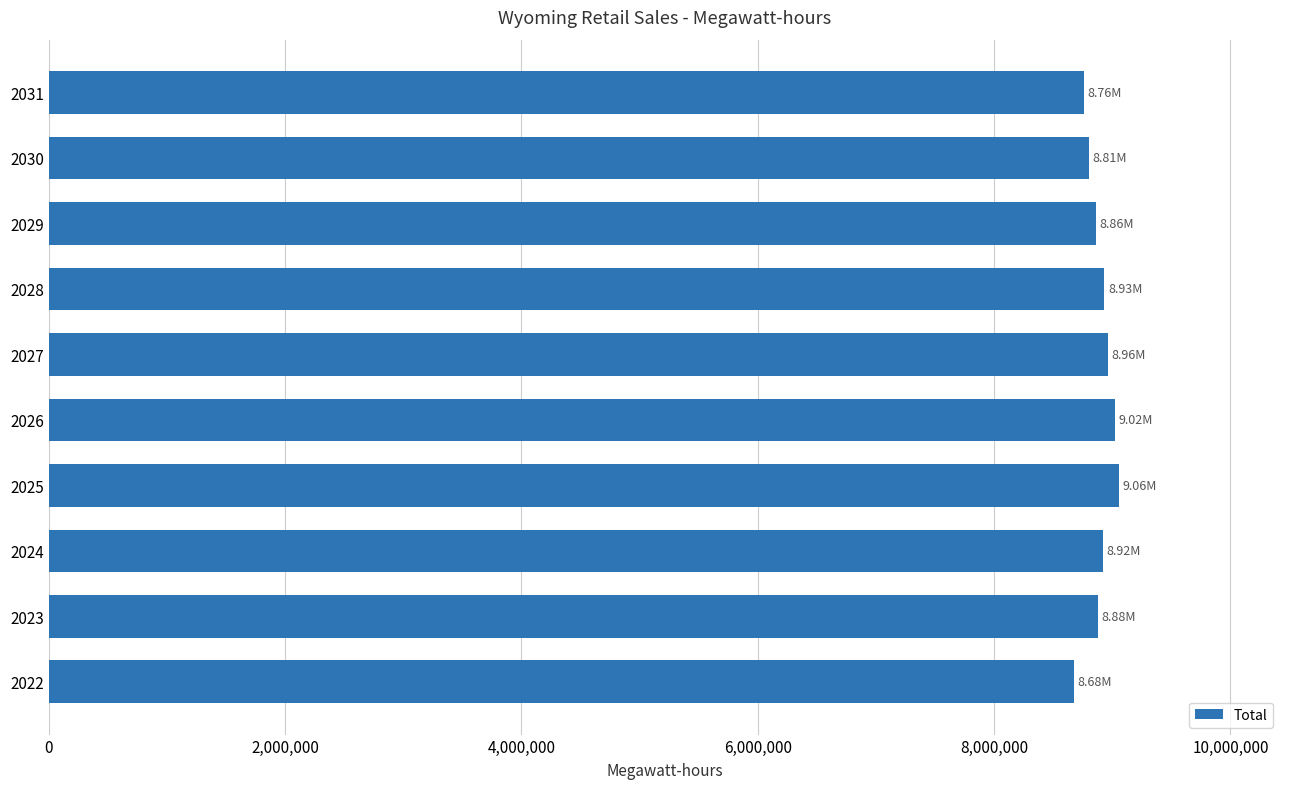

What is the difference between the second highest and second lowest values?

265680.9